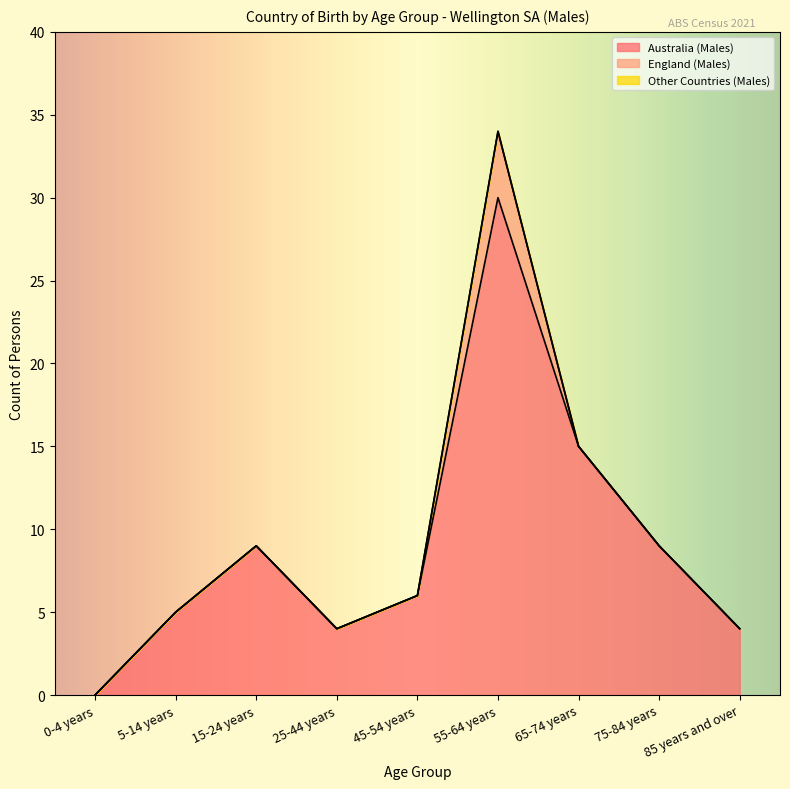

How many lines are shown in the chart?

3